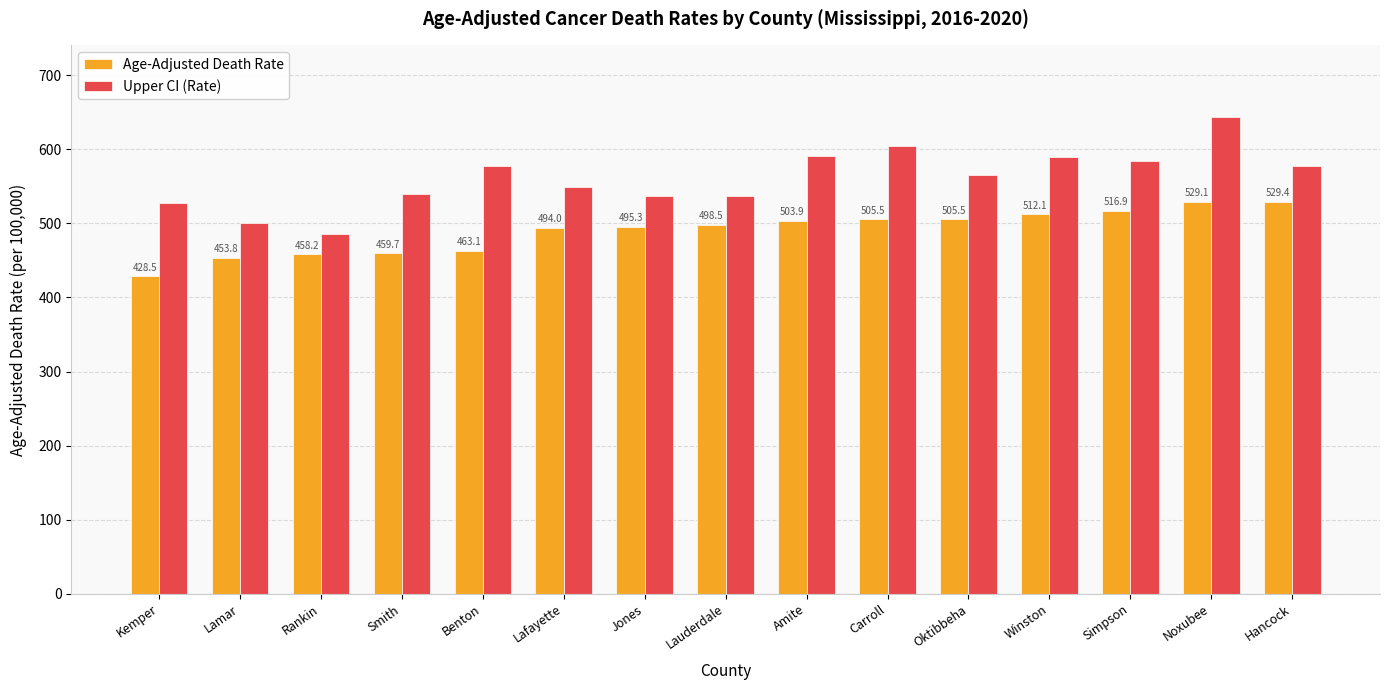

What are all the series names shown in the legend?

Age-Adjusted Death Rate, Upper CI (Rate)